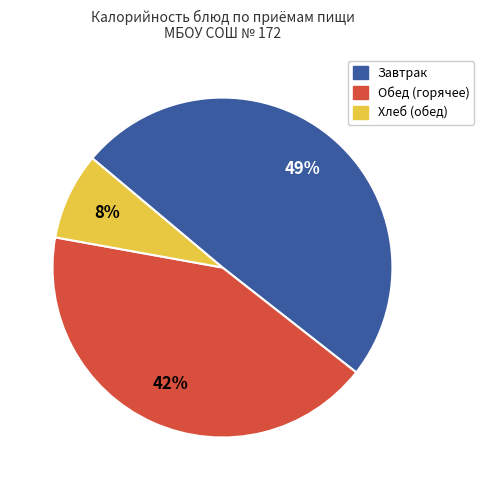

Approximately how many times larger is the value at Обед (горячее) compared to Завтрак?

0.9